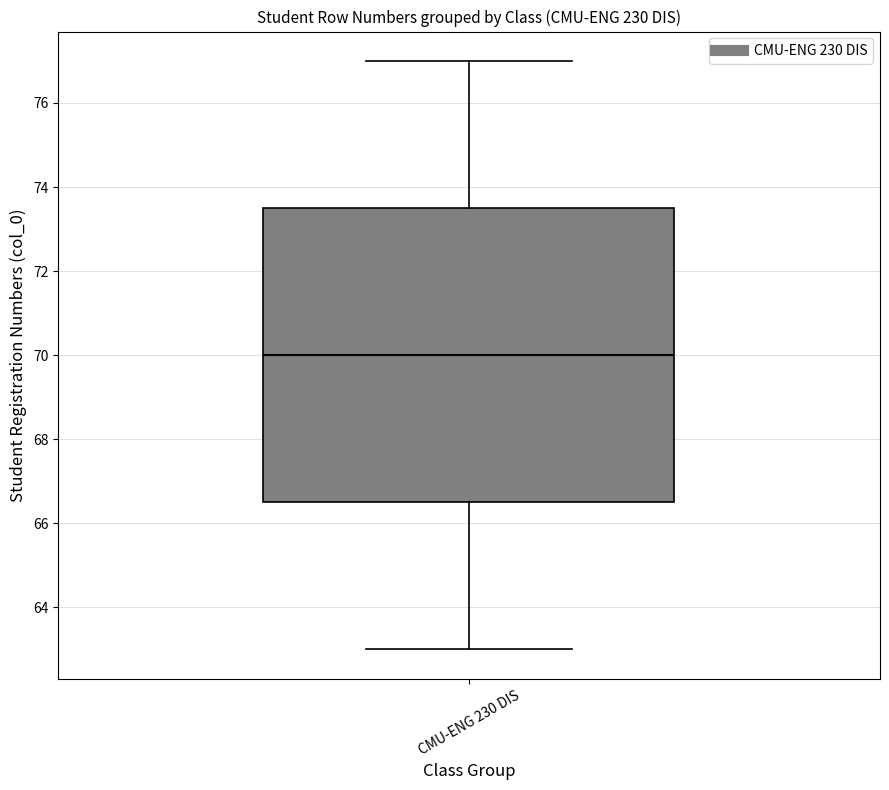

Transcribe this box plot: give where the median line is, the range the box spans, and where the two whiskers end, as read against the y-axis. The values are not printed on the chart, so give them approximately, as read against the axis.

median 70.0, box 66.6 to 73.6, whiskers 63.0 to 77.0